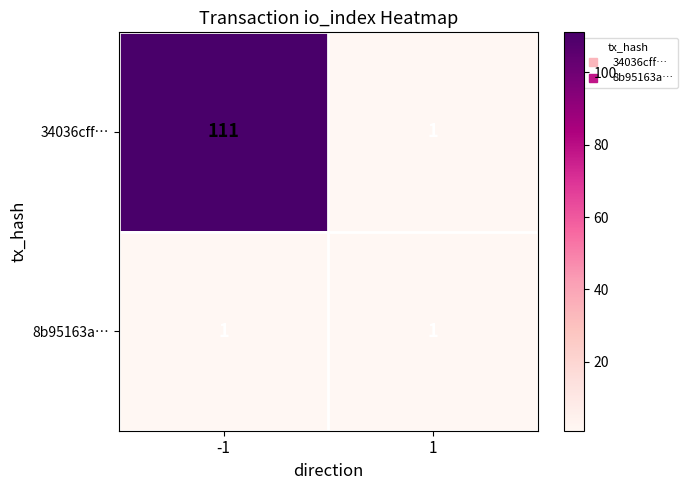

List the series in order of their overall mean, lowest first.

8b95163a…, 34036cff…